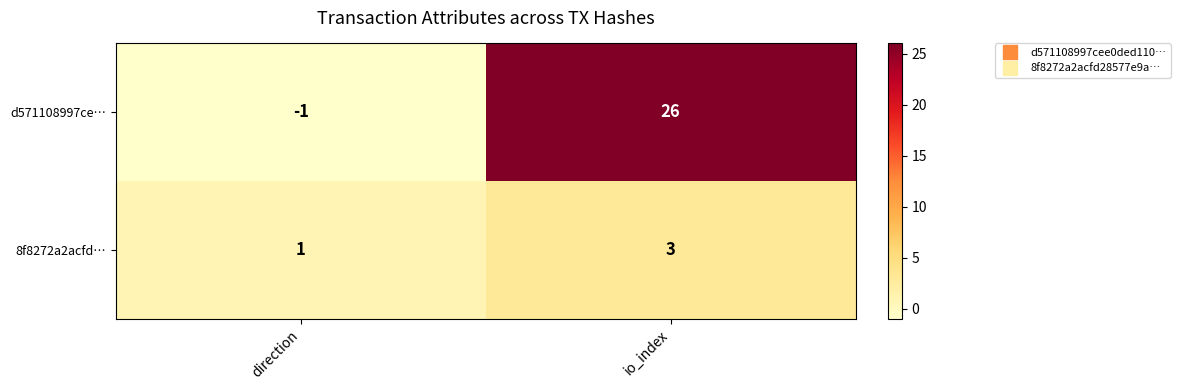

At how many categories does at least one series exceed 10?

1